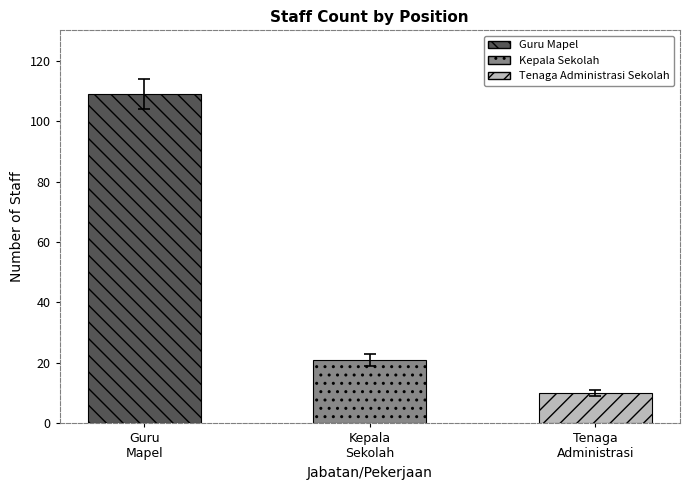

What position from the left is Guru Mapel?

1